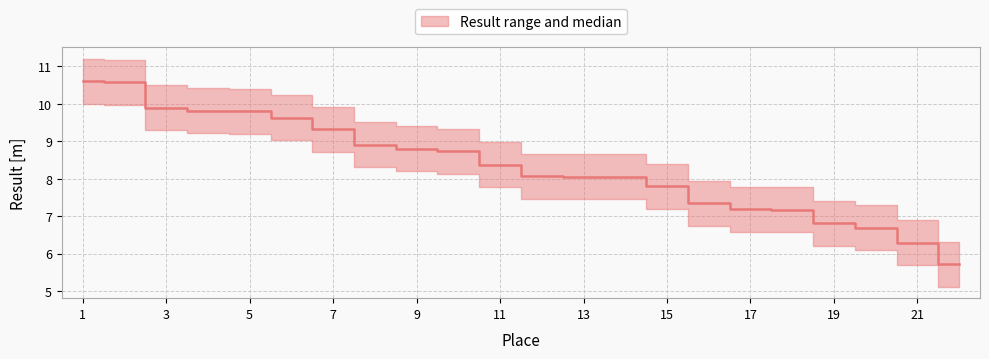

Approximately how many times larger is the value at 11 compared to 14?

1.0